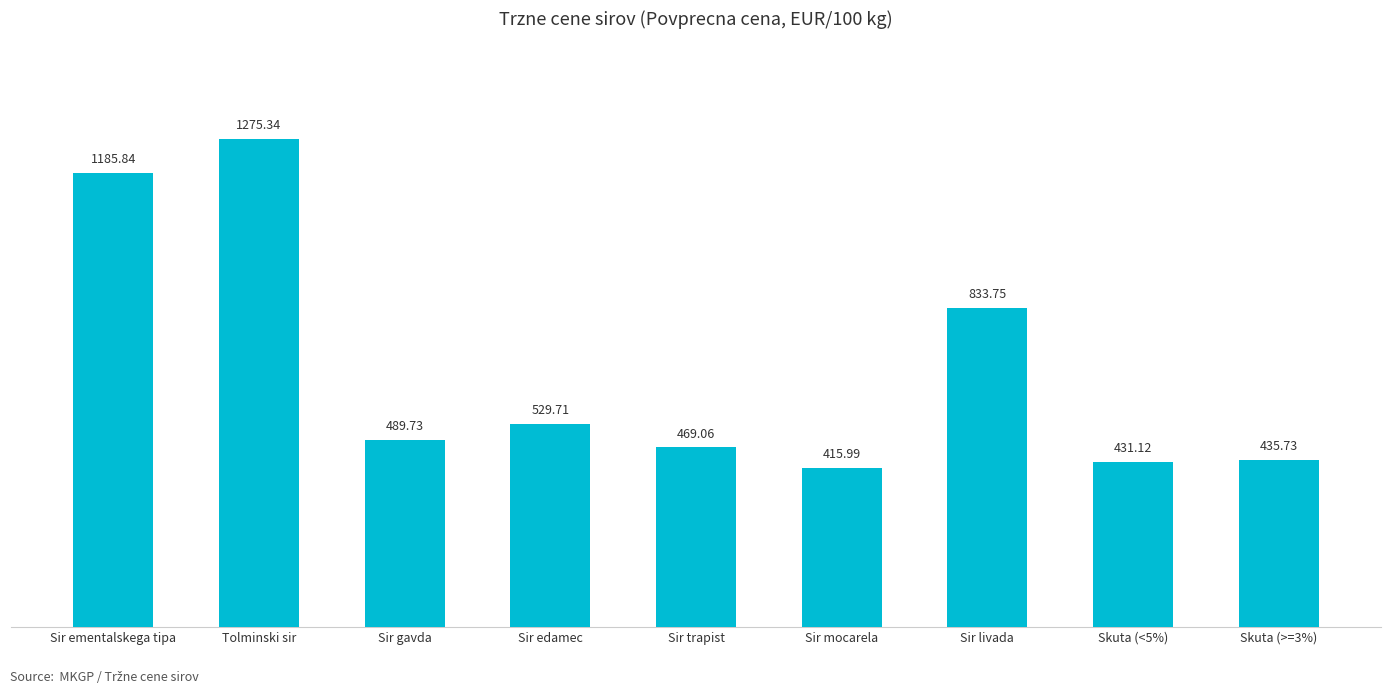

Reading right to left, transcribe all the data shown in this chart.

Skuta (>=3%)=435.7	Skuta (<5%)=431.1	Sir livada=833.8	Sir mocarela=416.0	Sir trapist=469.1	Sir edamec=529.7	Sir gavda=489.7	Tolminski sir=1275.3	Sir ementalskega tipa=1185.8